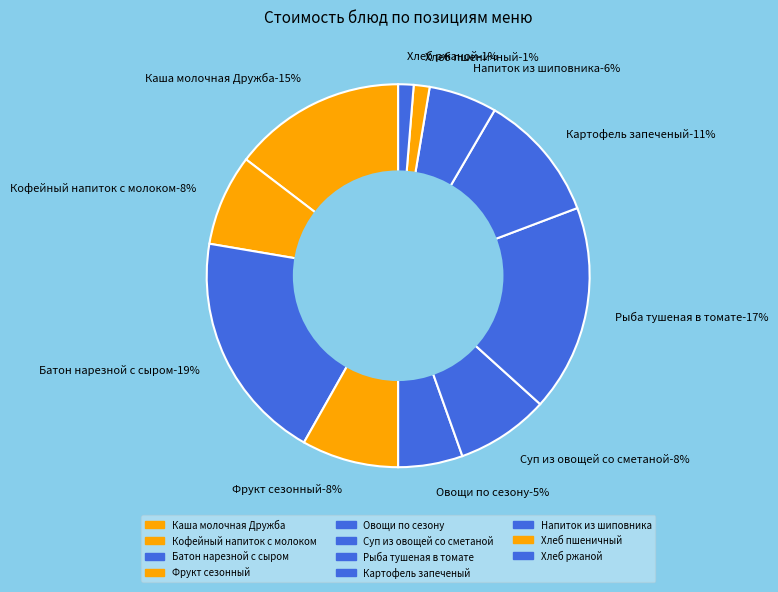

How many slices are in this pie chart?

11